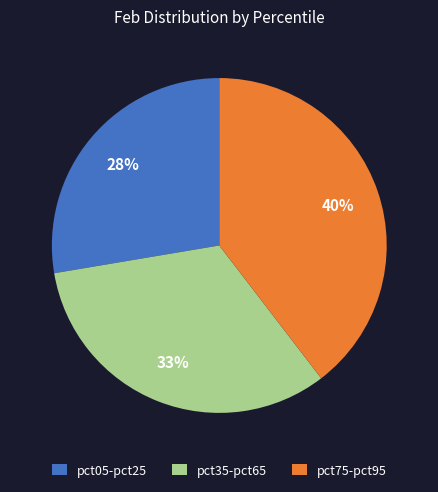

Is there any slice that represents more than half of the pie?

No